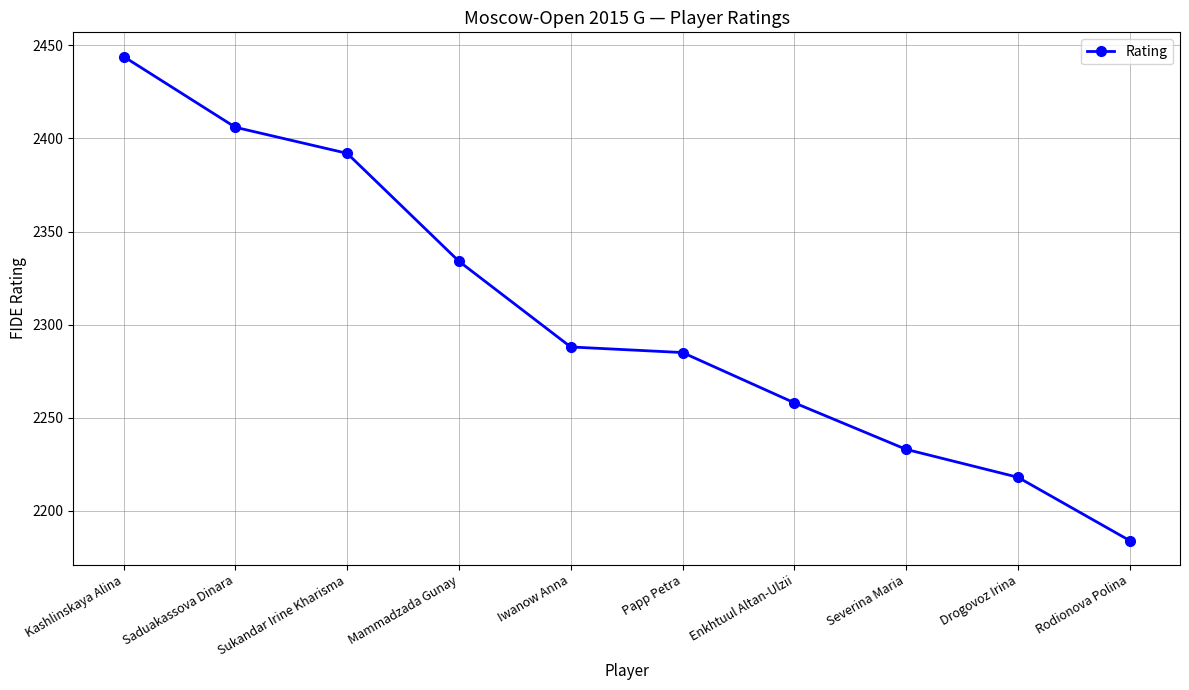

What is the sum of the values at Papp Petra and Rodionova Polina?

4469